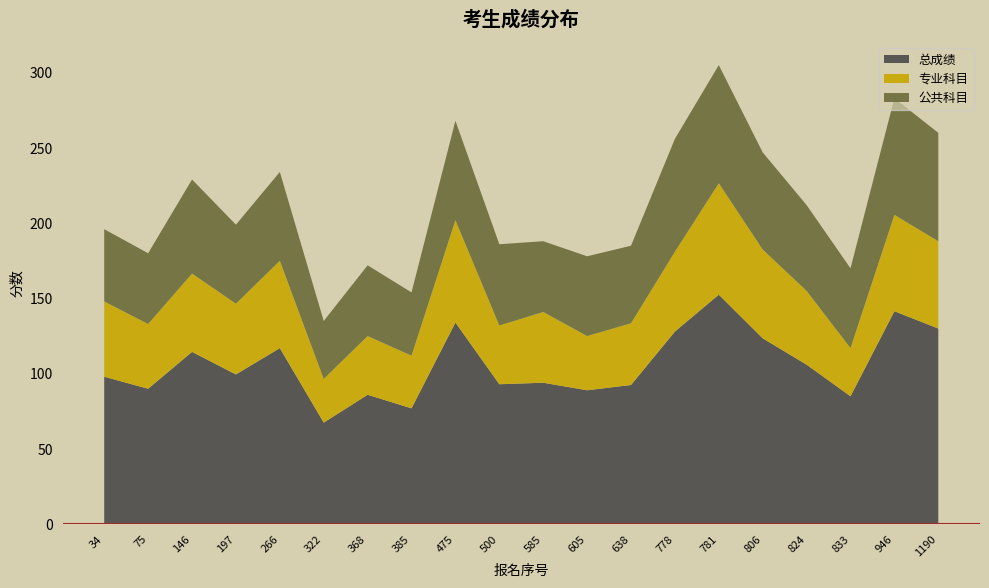

Reading left to right, list all the values displayed in this chart.

公共科目: 48.0	47.0	62.5	52.5	59.0	38.5	47.0	42.0	66.0	54.0	47.0	53.0	51.5	75.0	78.5	64.5	57.0	53.0	77.5	72.0
专业科目: 50.0	43.0	52.0	47.0	58.0	29.0	39.0	35.0	68.0	39.0	47.0	36.0	41.0	53.0	74.0	59.0	49.0	32.0	64.0	58.0
总成绩: 98.0	90.0	114.5	99.5	117.0	67.5	86.0	77.0	134.0	93.0	94.0	89.0	92.5	128.0	152.5	123.5	106.0	85.0	141.5	130.0